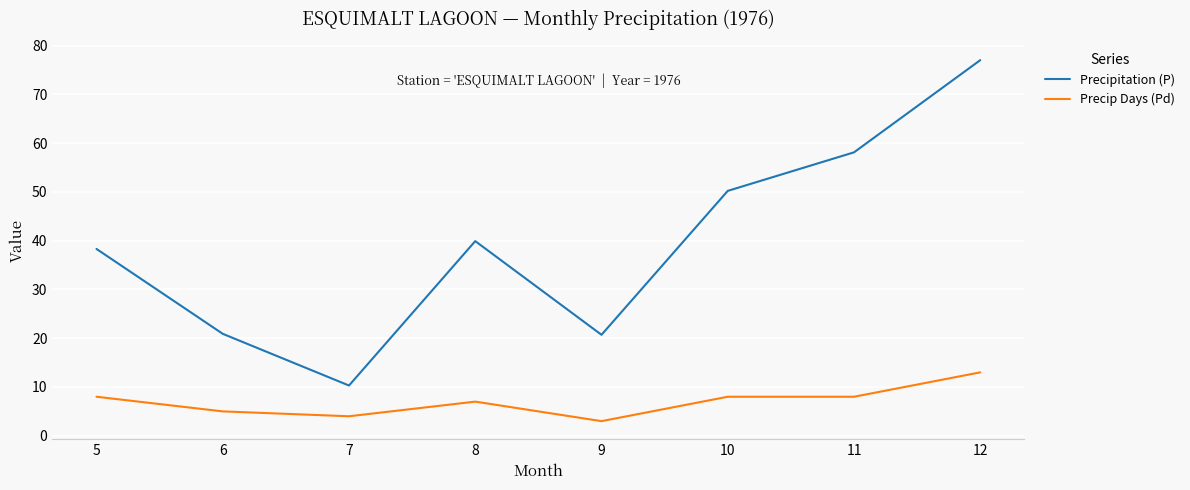

What is the difference between the second highest and second lowest values in the Precip Days (Pd) series?

4.0